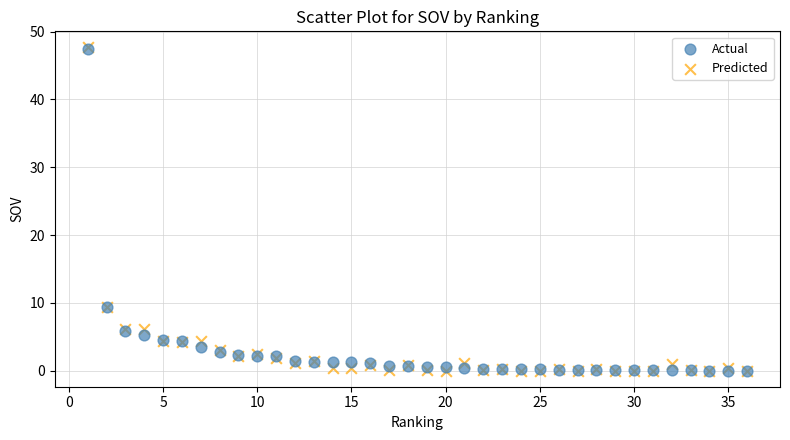

What are all the series names shown in the legend?

Actual, Predicted